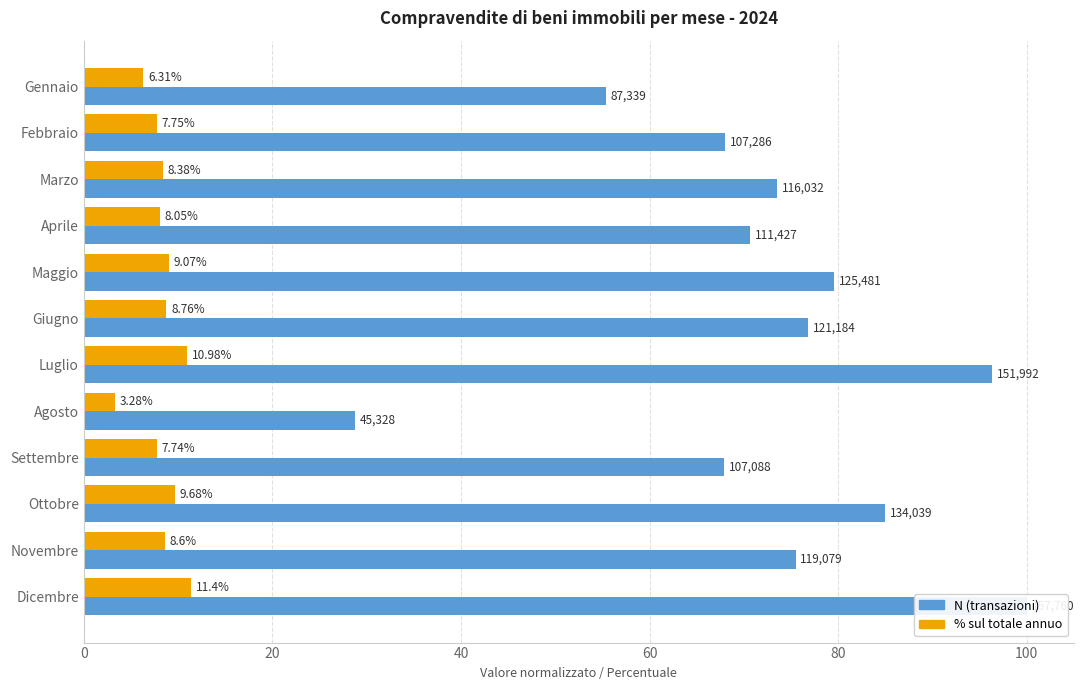

How many values in the N (transazioni) series are below 75?

6